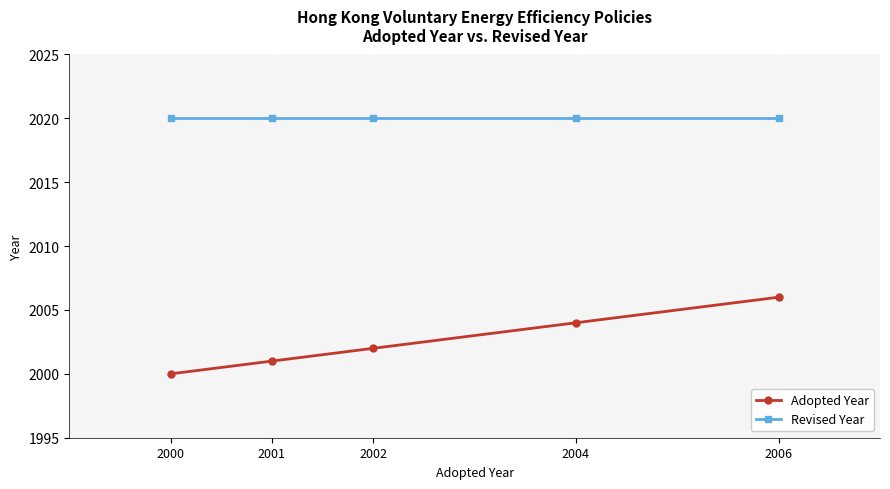

What is the total value across all series at 2000?

4020